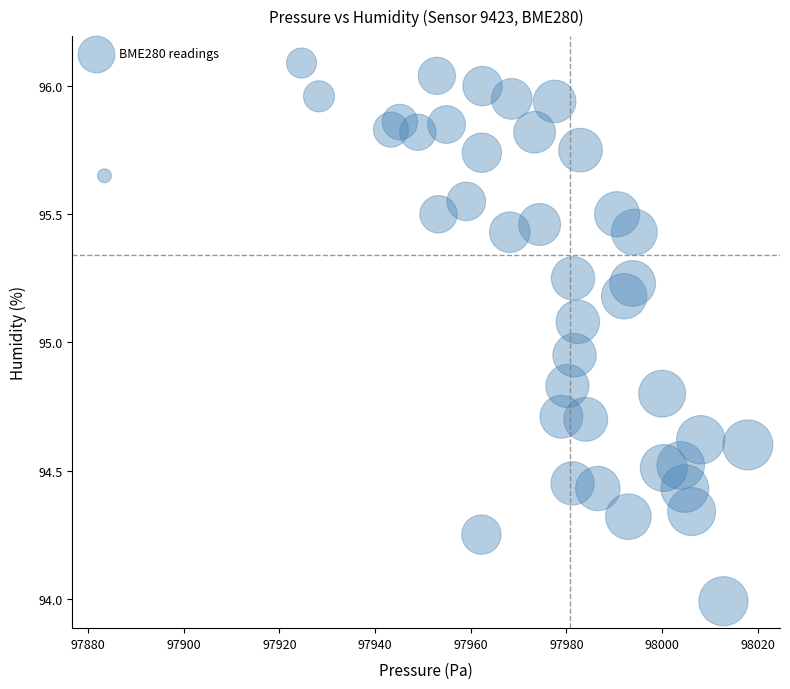

What is the range of X values (max minus min)?

134.5